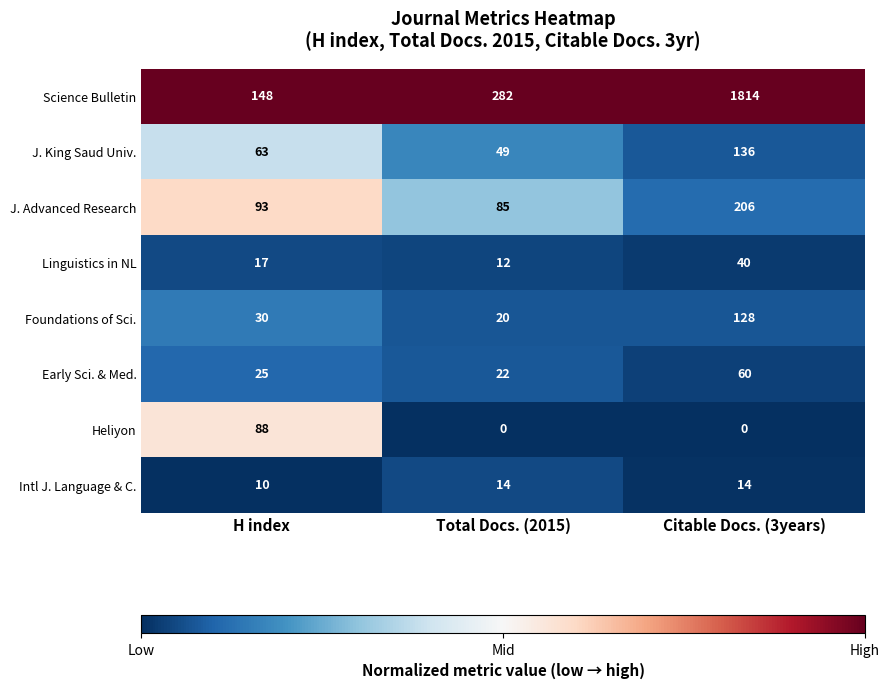

At Citable Docs. (3years), list the series in order from largest to smallest.

Science Bulletin, J. Advanced Research, J. King Saud Univ., Foundations of Sci., Early Sci. & Med., Linguistics in NL, Intl J. Language & C., Heliyon